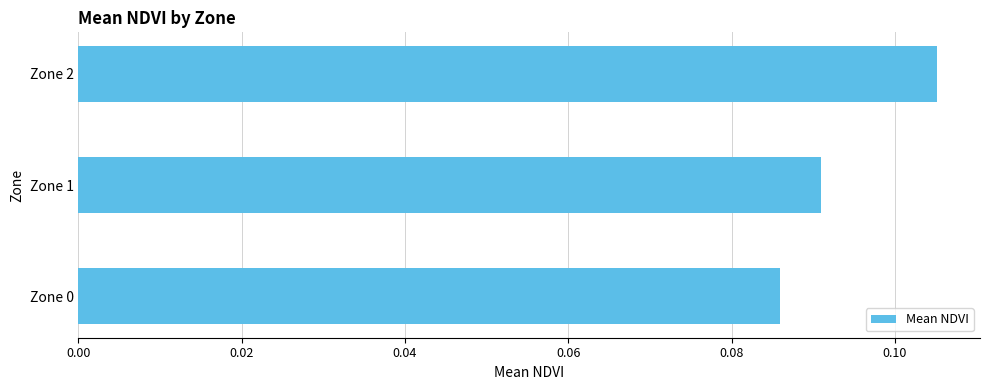

List the labels in order of value, largest first.

Zone 2, Zone 1, Zone 0